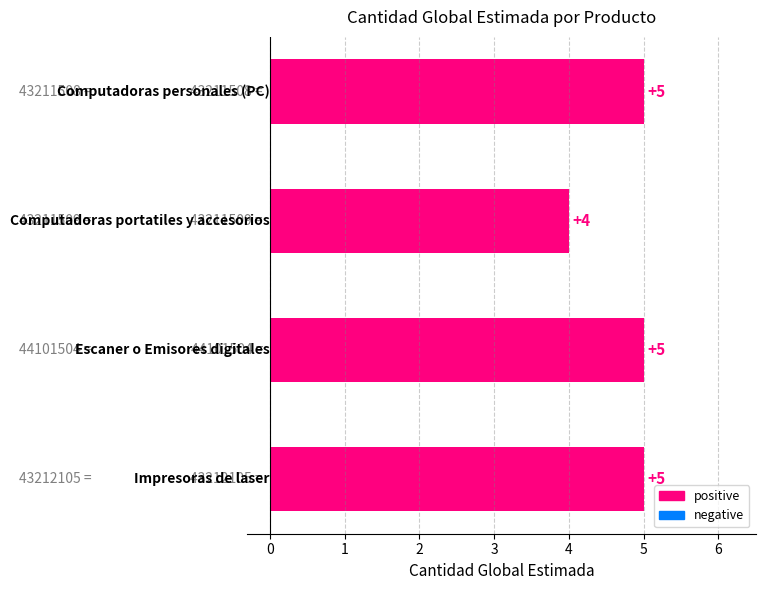

Count the values in the range 5 to 6.

3